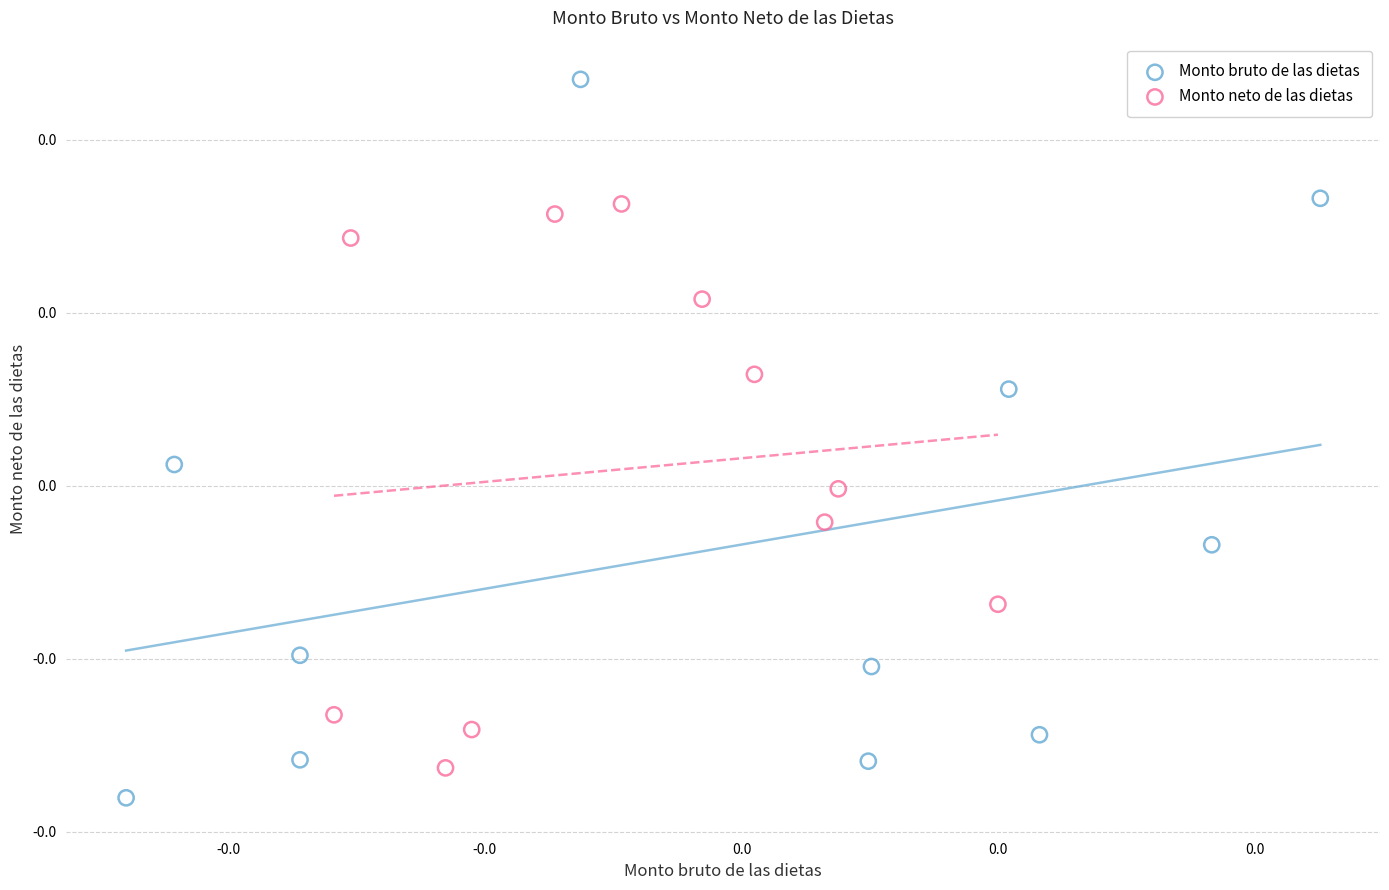

Which series has the largest Y range (max minus min)?

Monto bruto de las dietas